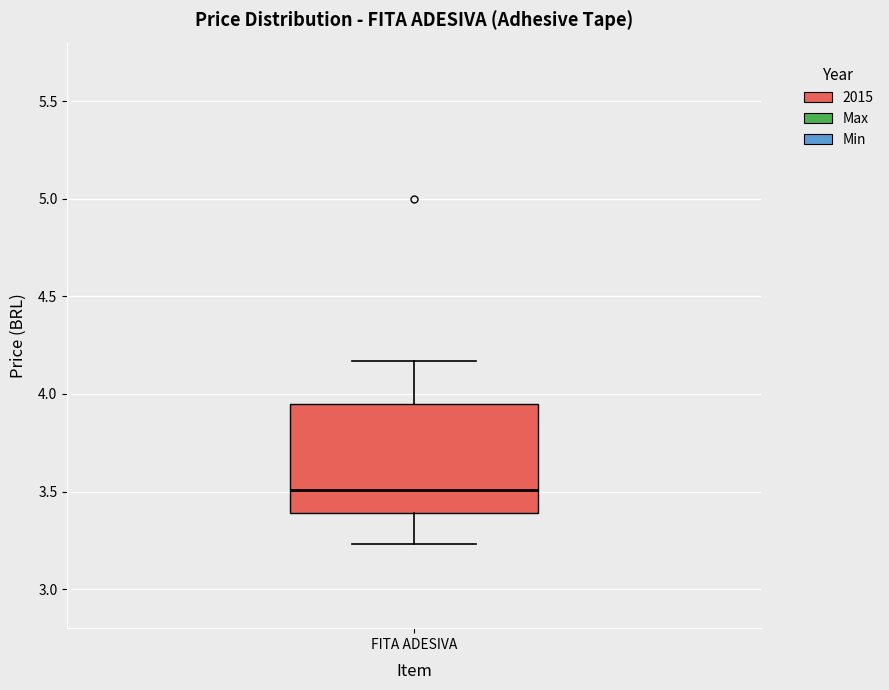

Read this box plot against the y-axis: the position of the median line, the range covered by the box, and the ends of both whiskers. The values are not printed on the chart, so give them approximately, as read against the axis.

median 3.50, box 3.40 to 3.95, whiskers 3.25 to 4.15